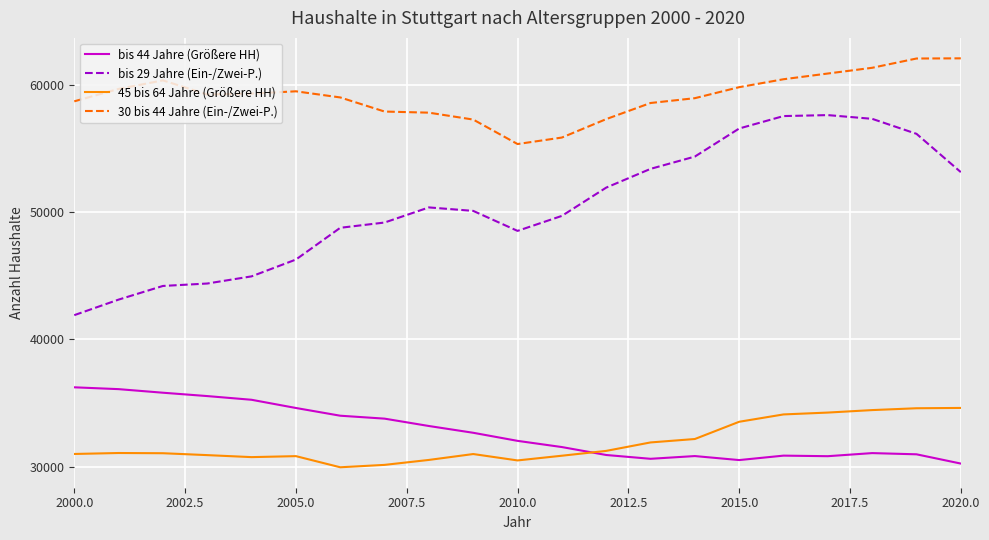

Which series has the largest total across all categories?

30 bis 44 Jahre (Ein-/Zwei-P.)